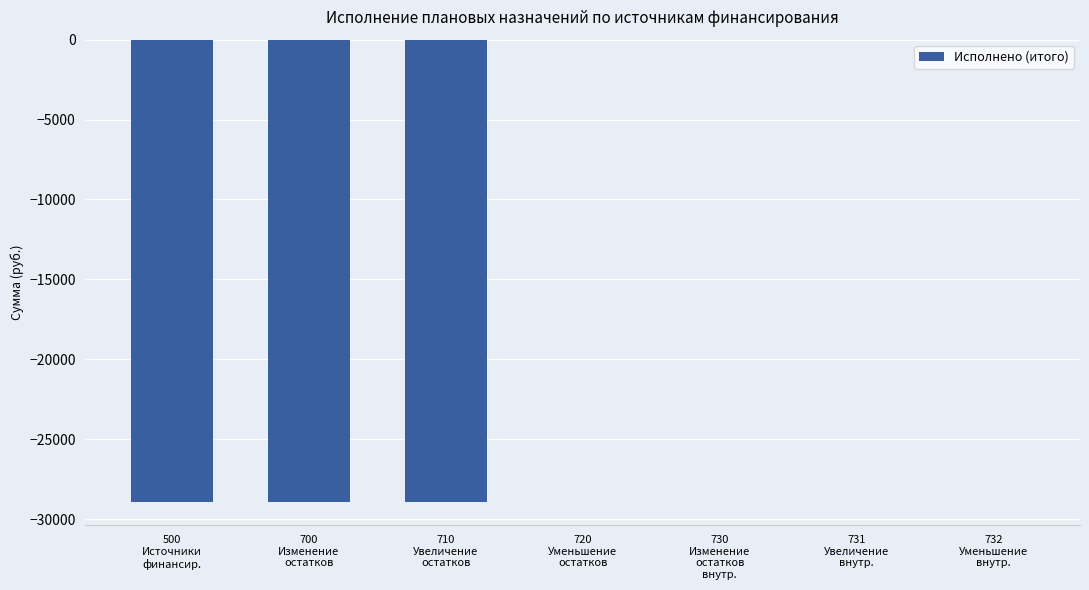

Between 710
Увеличение
остатков and 730
Изменение
остатков
внутр., which is larger?

730
Изменение
остатков
внутр.